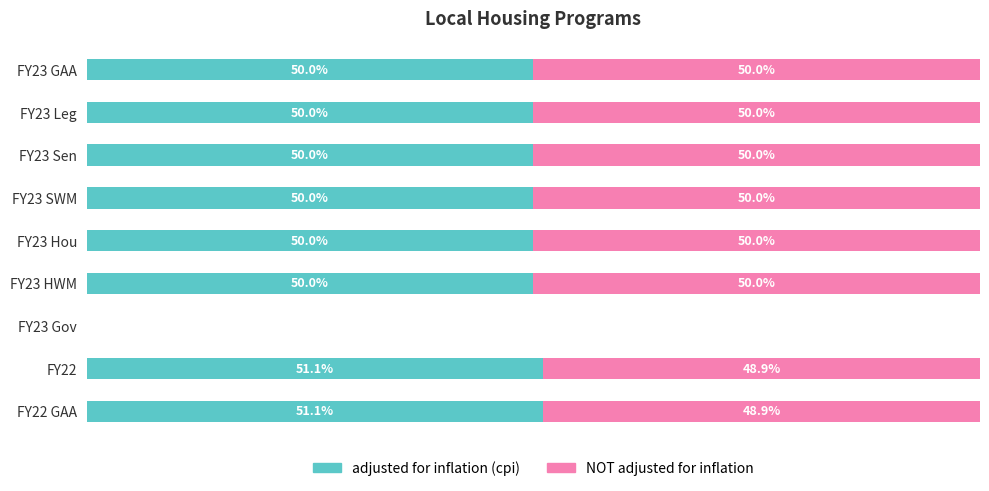

List the labels in order of NOT adjusted for inflation value, smallest first.

6, 7, 8, 0, 1, 2, 3, 4, 5